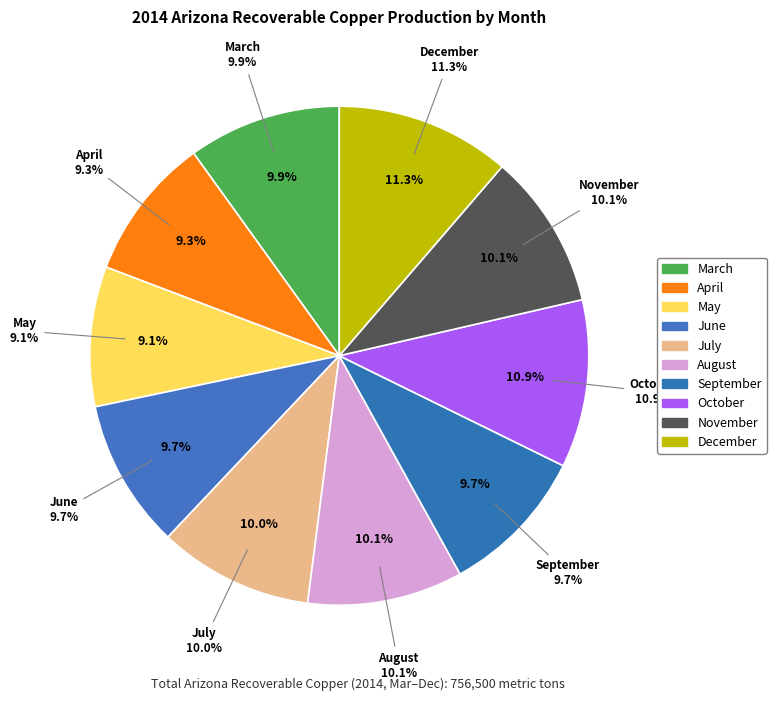

To the nearest percent, what is the average slice percentage?

10%